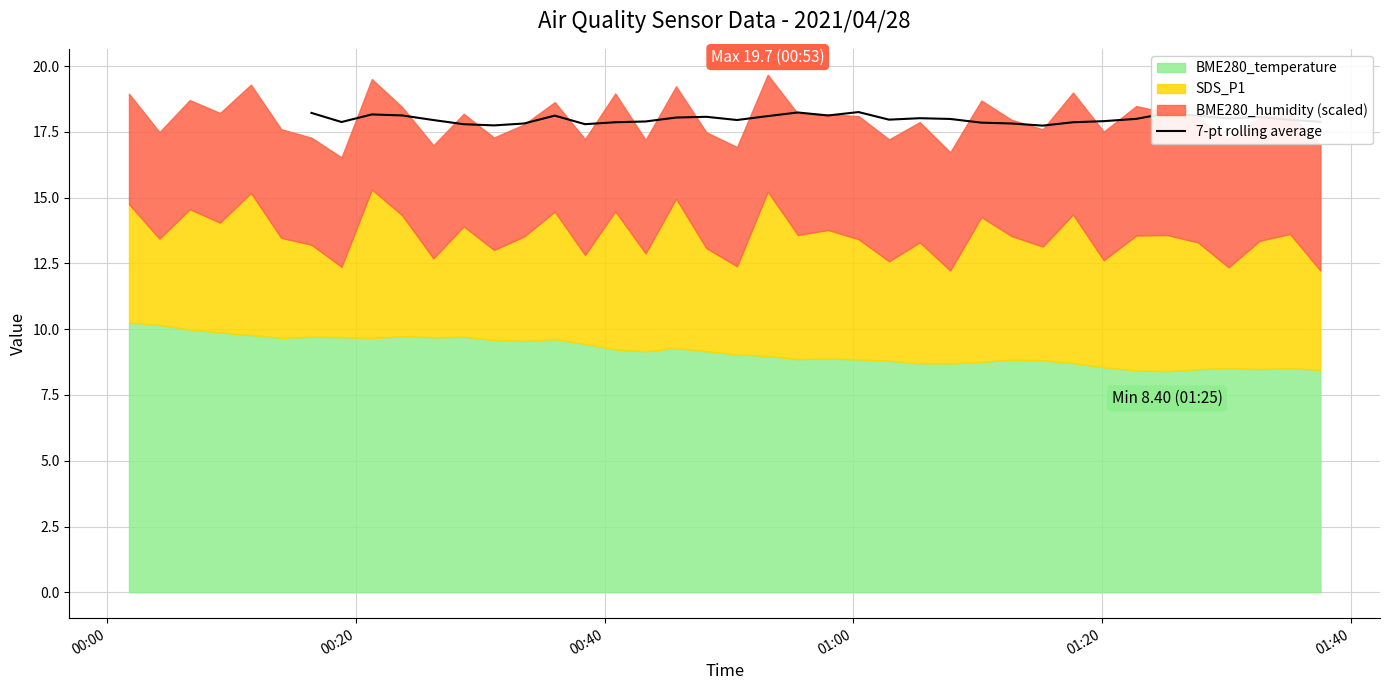

What is the value of the 28th point from the left?

18.0